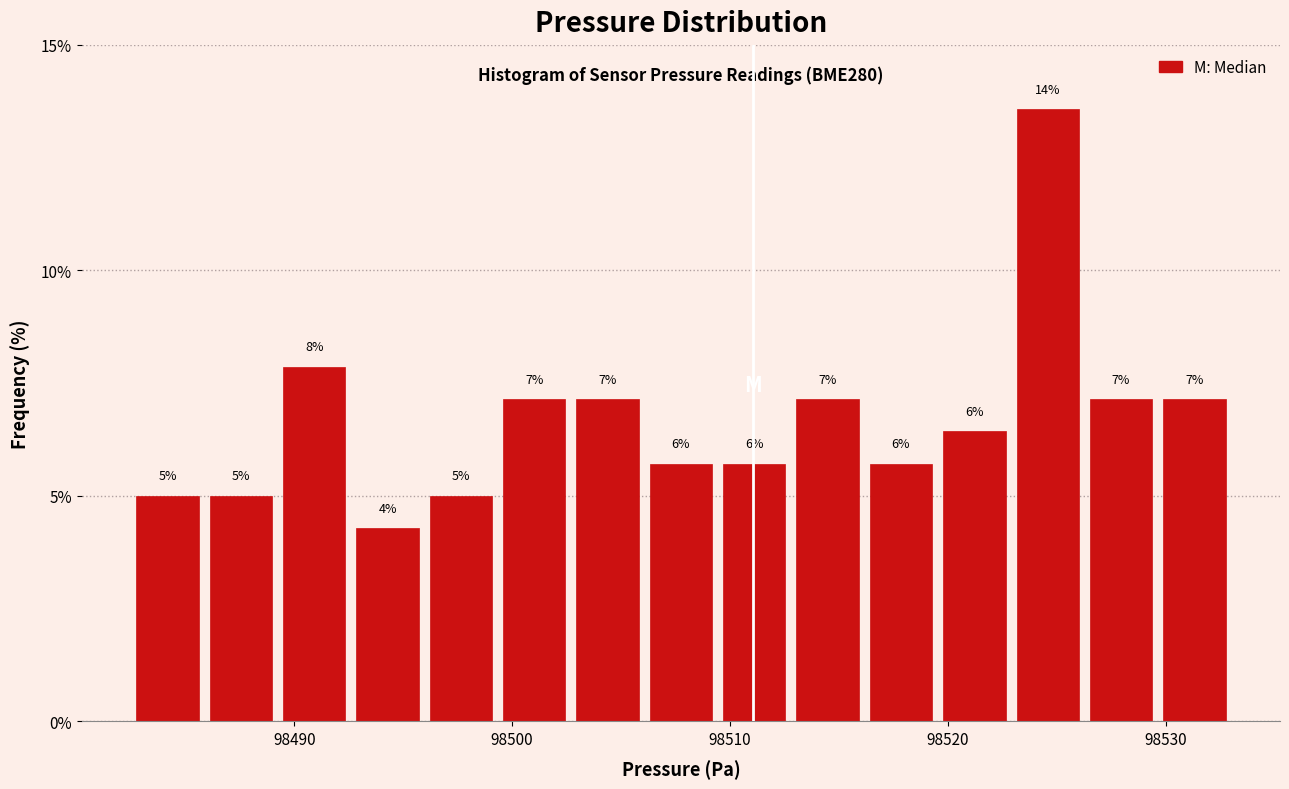

Read against the x-axis, roughly where is the centre of the tallest bar?

98525